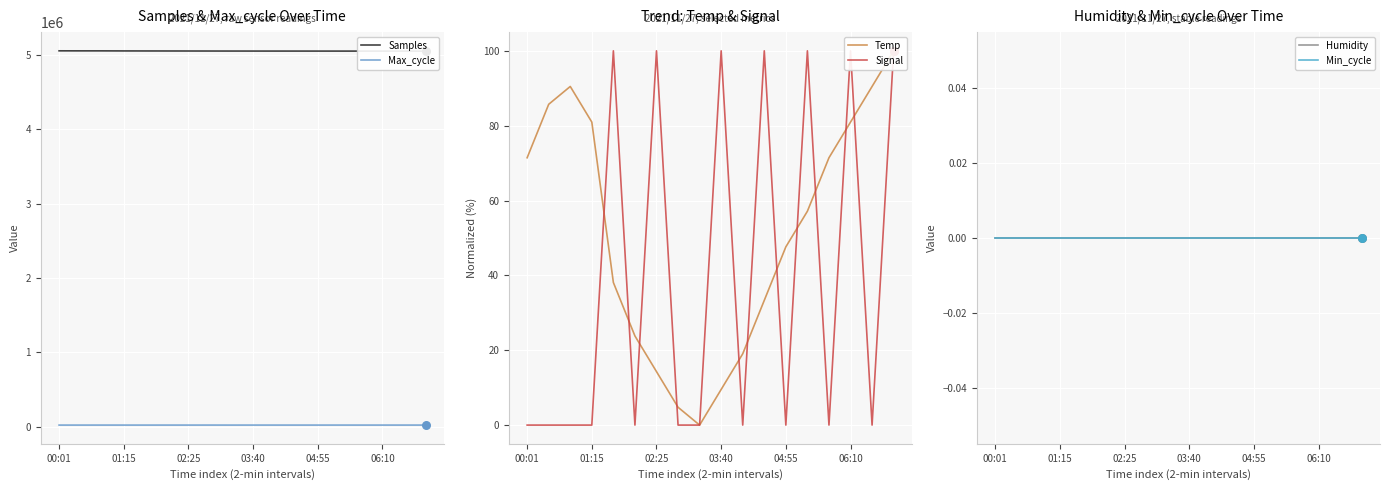

What are all the series names shown in the legend?

Samples, Max_cycle, Temp, Signal, Humidity, Min_cycle